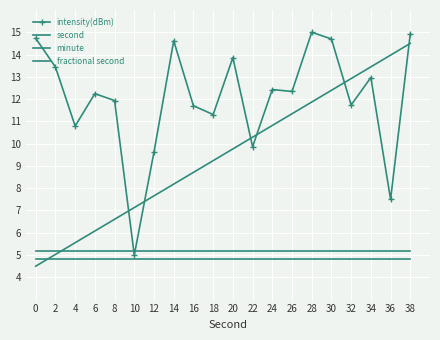

The second series shows 6.1 at 6. True or false?

True